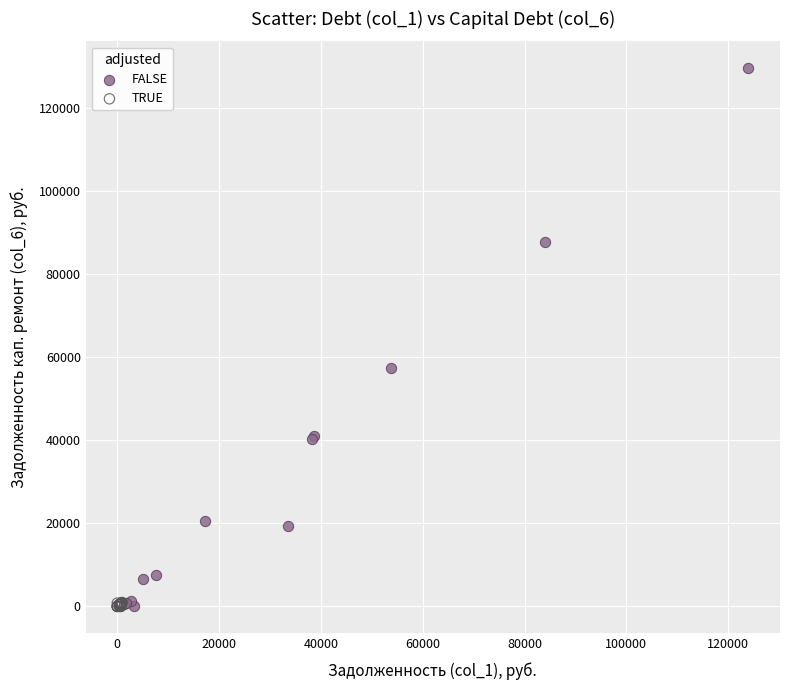

What are all the series names shown in the legend?

FALSE, TRUE